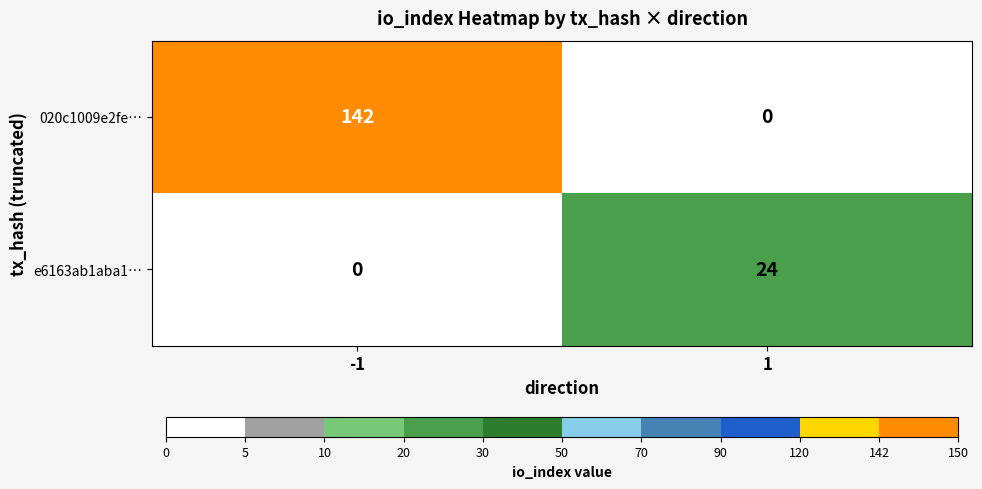

At 1, list the series in order from largest to smallest.

e6163ab1aba1…, 020c1009e2fe…